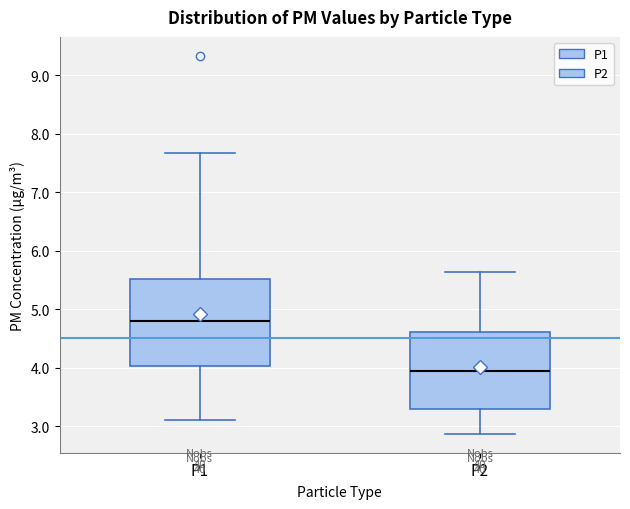

Reading left to right, read every box against the y-axis: the position of its median line, the range the box covers, and the ends of its whiskers. The values are not printed on the chart, so give them approximately, as read against the axis.

P1: median 4.8, box 4.0 to 5.5, whiskers 3.1 to 7.7
P2: median 4.0, box 3.3 to 4.6, whiskers 2.9 to 5.6